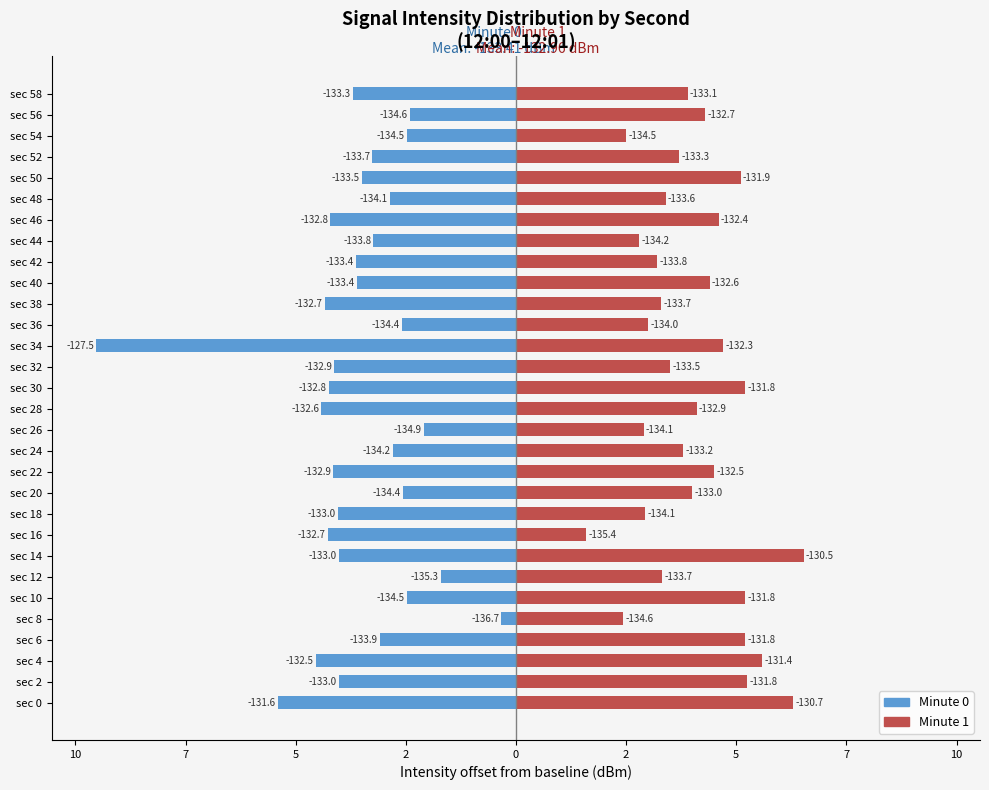

List the series in order of their overall mean, highest first.

Minute 1, Minute 0